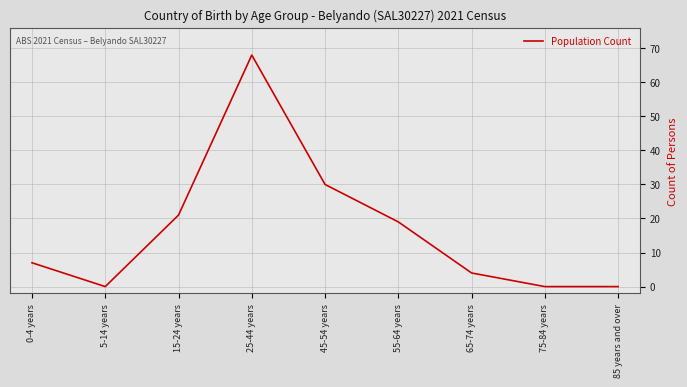

Reading right to left, transcribe all the data shown in this chart.

0	0	4	19	30	68	21	0	7